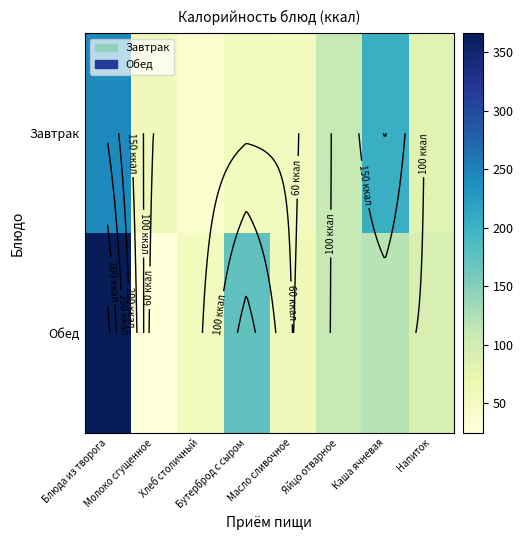

At Масло сливочное, list the series in order from largest to smallest.

Обед, Завтрак